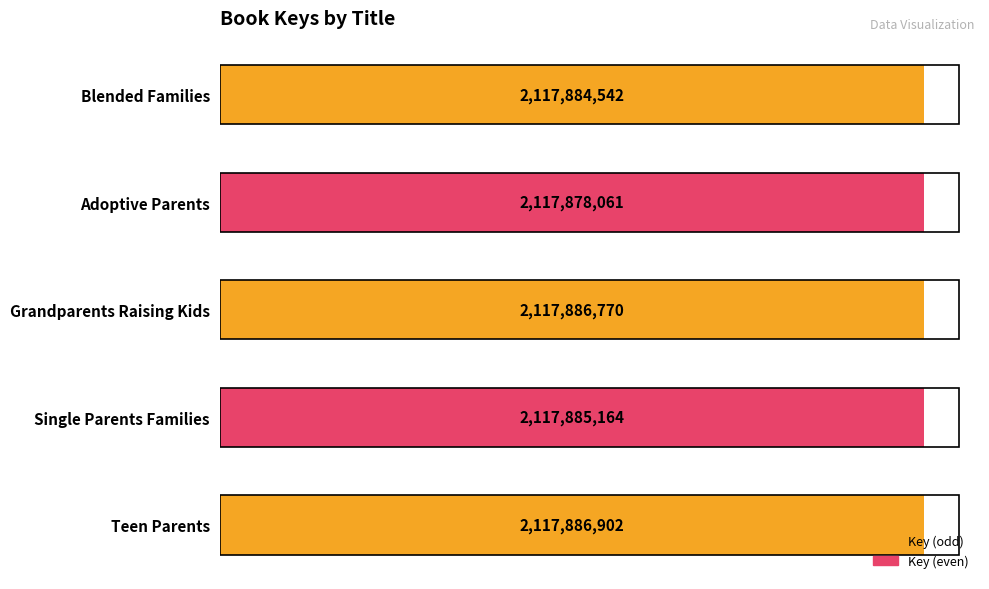

What is the difference between the second highest and minimum values?

8709